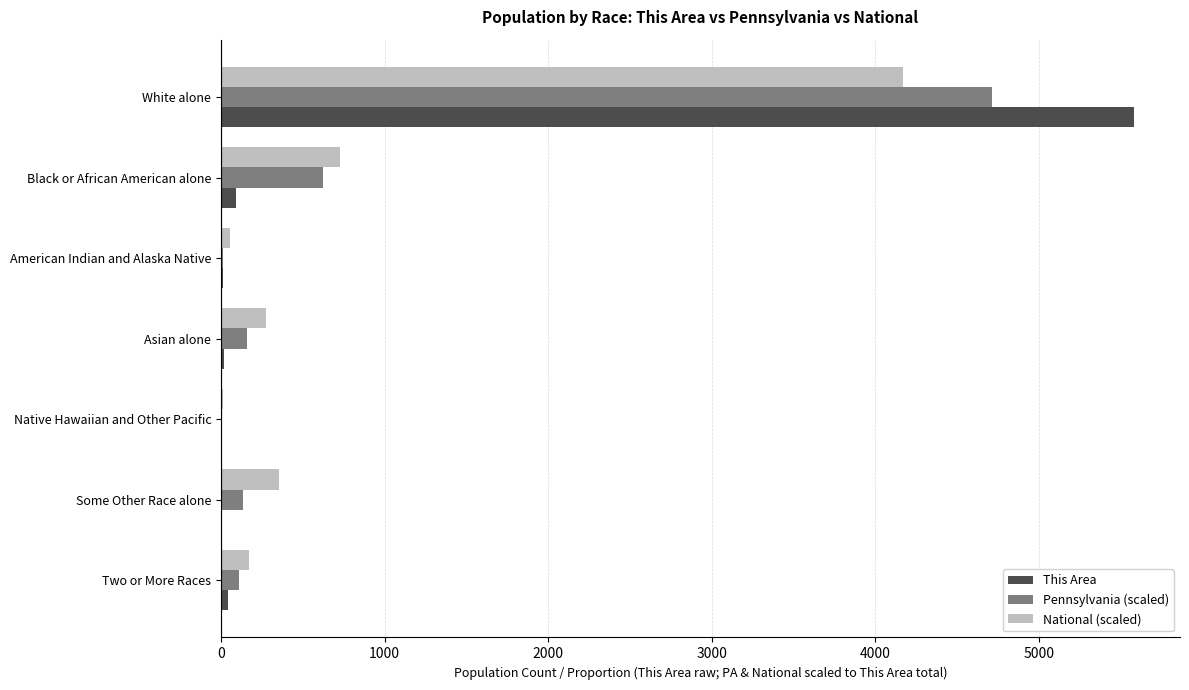

Which series changed the most between White alone and American Indian and Alaska Native?

This Area